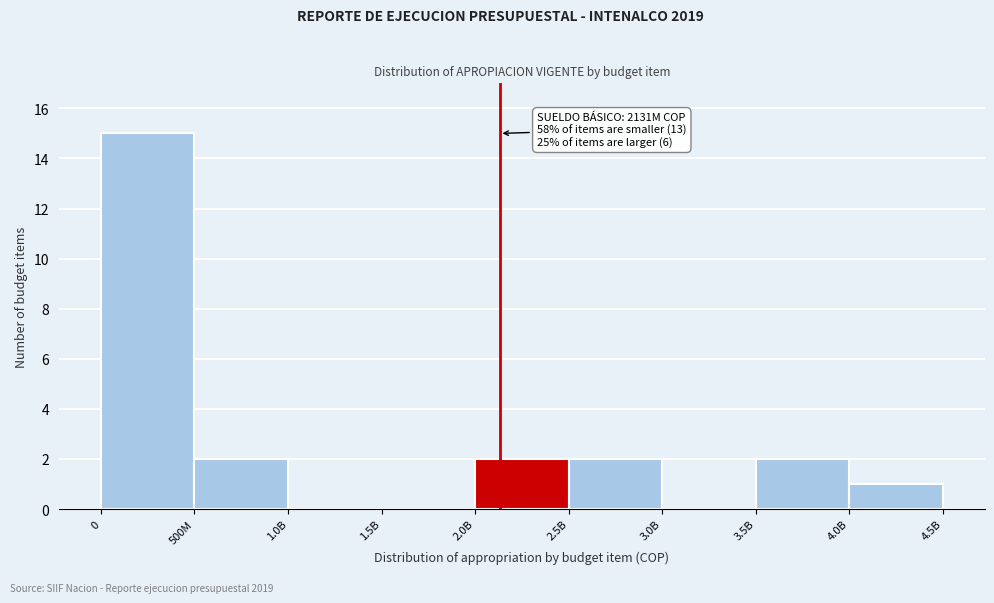

Reading left to right, what are all the values shown in this chart?

0=15	500M=2	1.0B=0	1.5B=0	2.0B=2	2.5B=2	3.0B=0	3.5B=2	4.0B=1